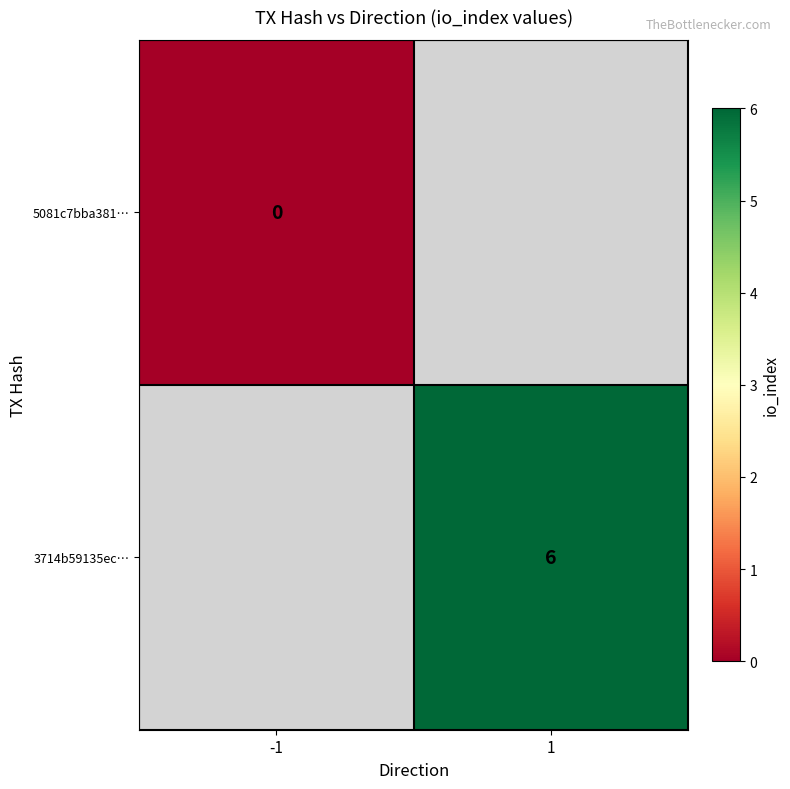

Is the value of 3714b59135ec… at 1 greater than the value of 5081c7bba381… at -1?

Yes